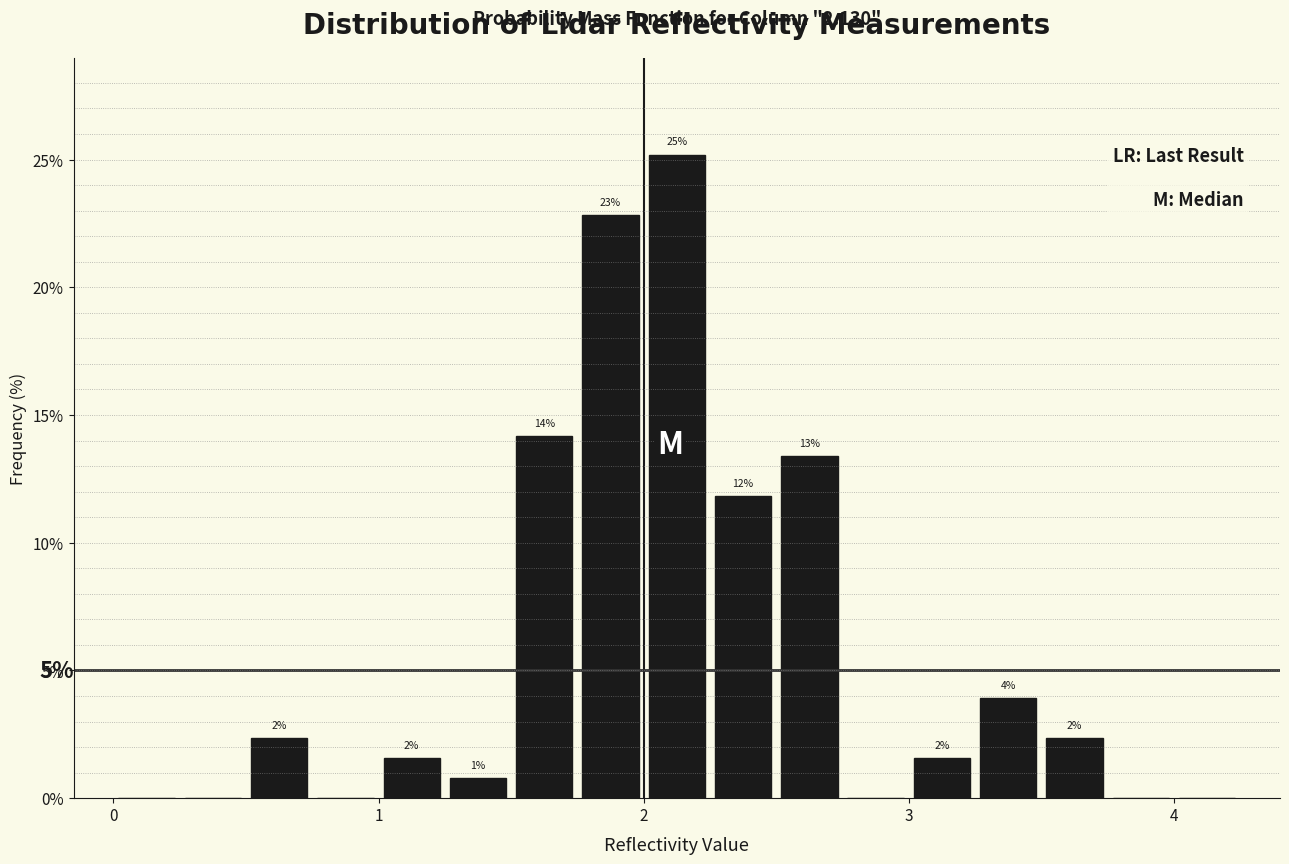

Around what value on the x-axis is the tallest bar? Give the approximate position of its centre, as read against the axis.

2.1